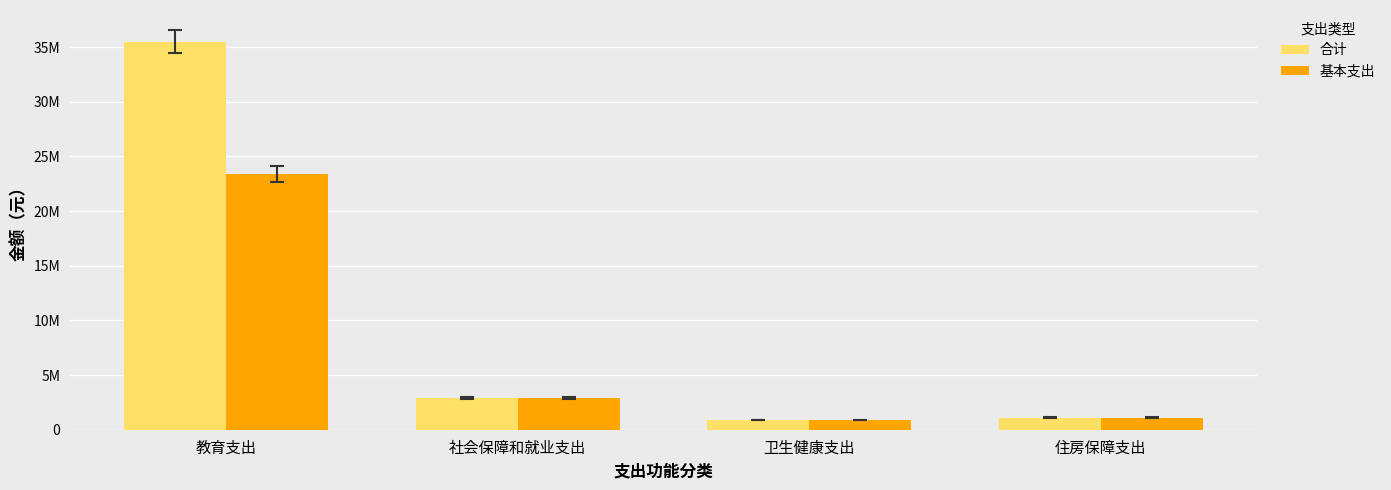

Where is 基本支出 nearest to the value 12137524?

社会保障和就业支出